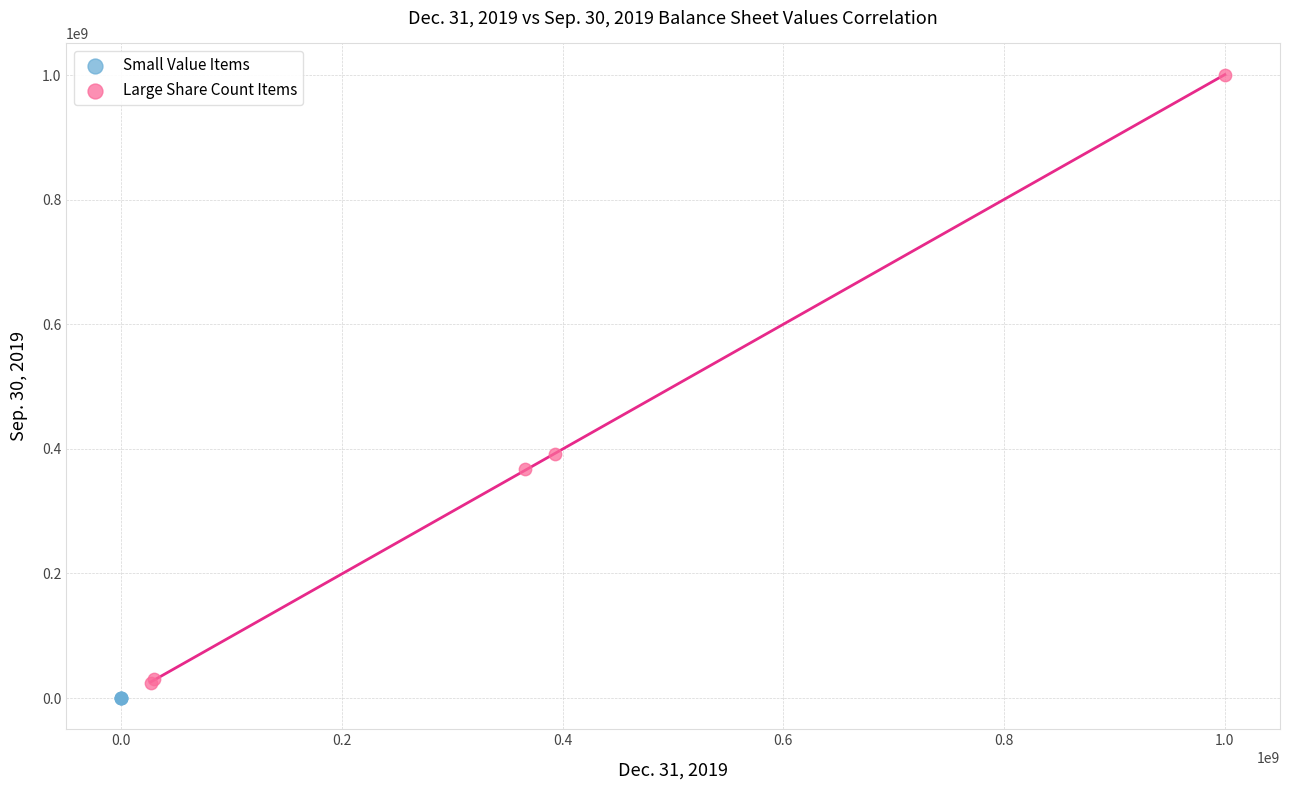

Which series has the largest Y range (max minus min)?

Large Share Count Items